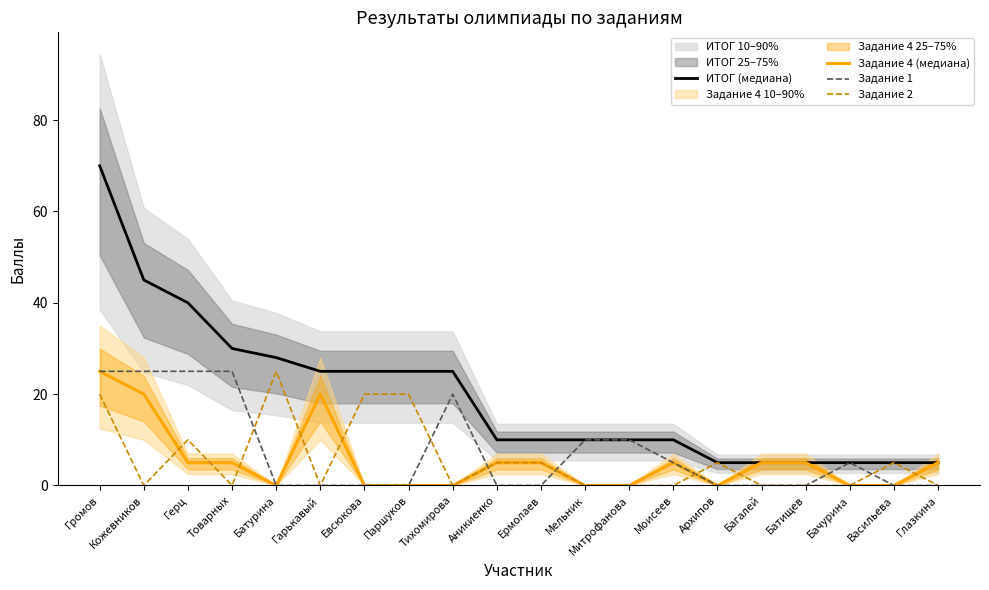

What is the difference between the maximum and minimum values in the Задание 4 (медиана) series?

25